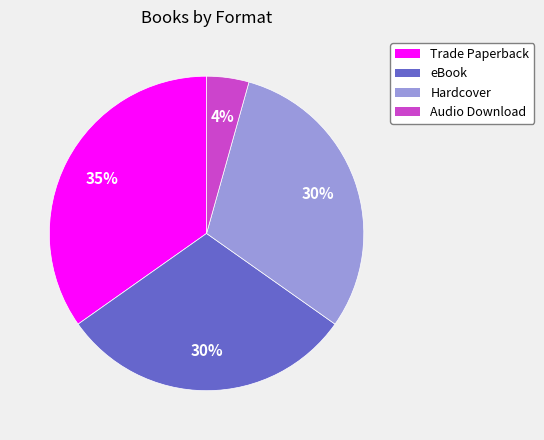

Is there a majority slice in this chart?

No